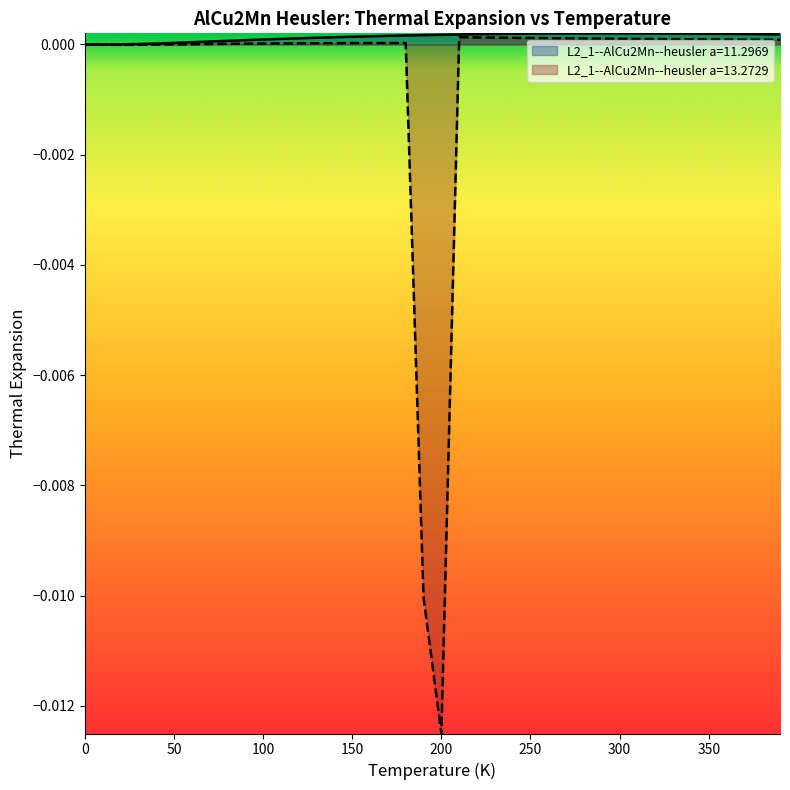

At how many categories does at least one series exceed 0?

39